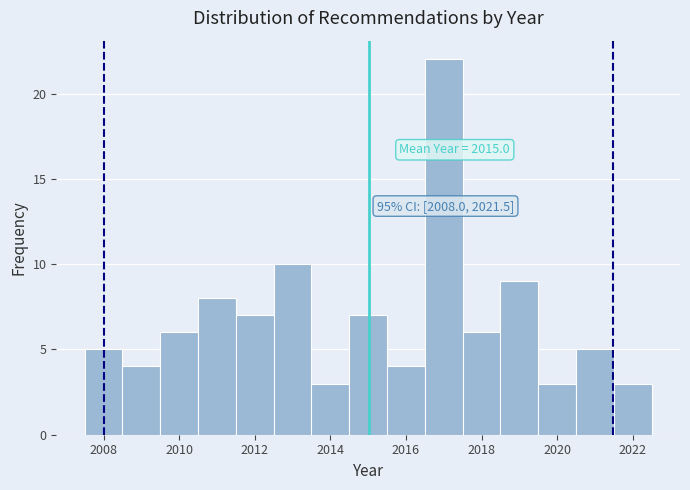

Over which range of the x-axis is the bar tallest?

2016.5 to 2017.5